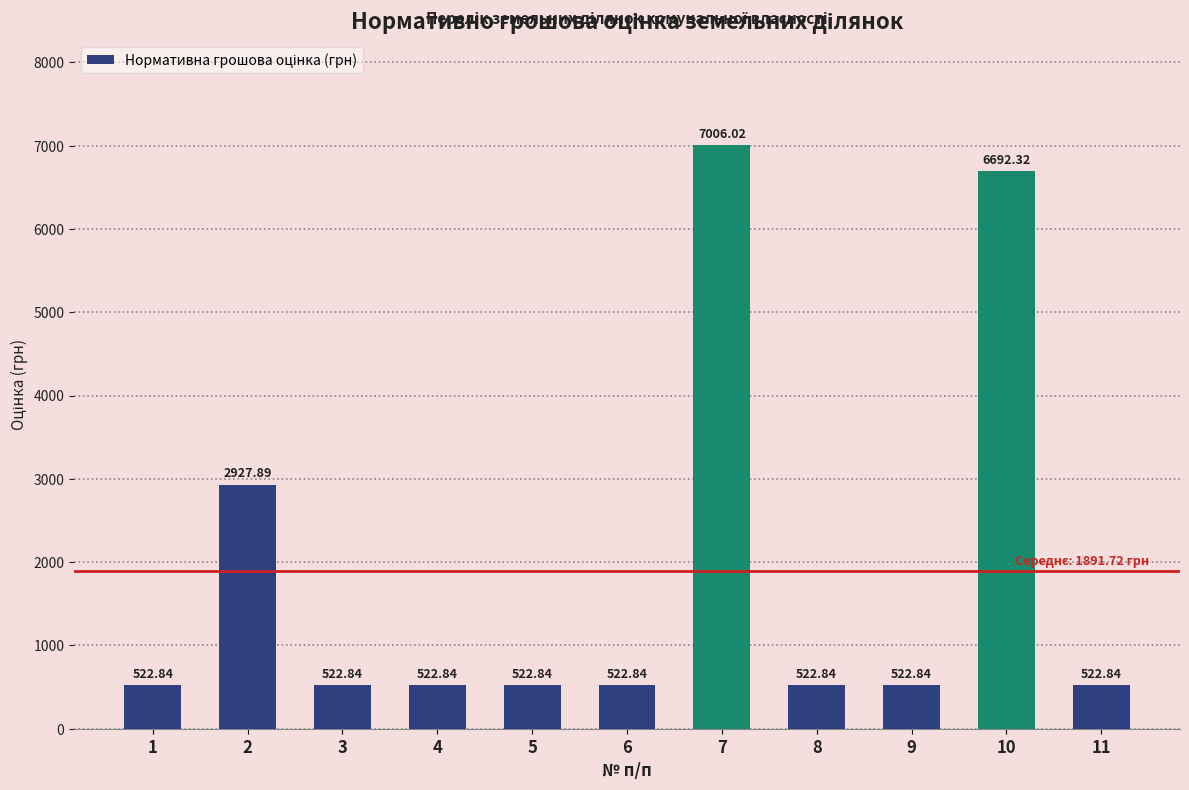

What is the value of the 5th bar from the left?

522.8